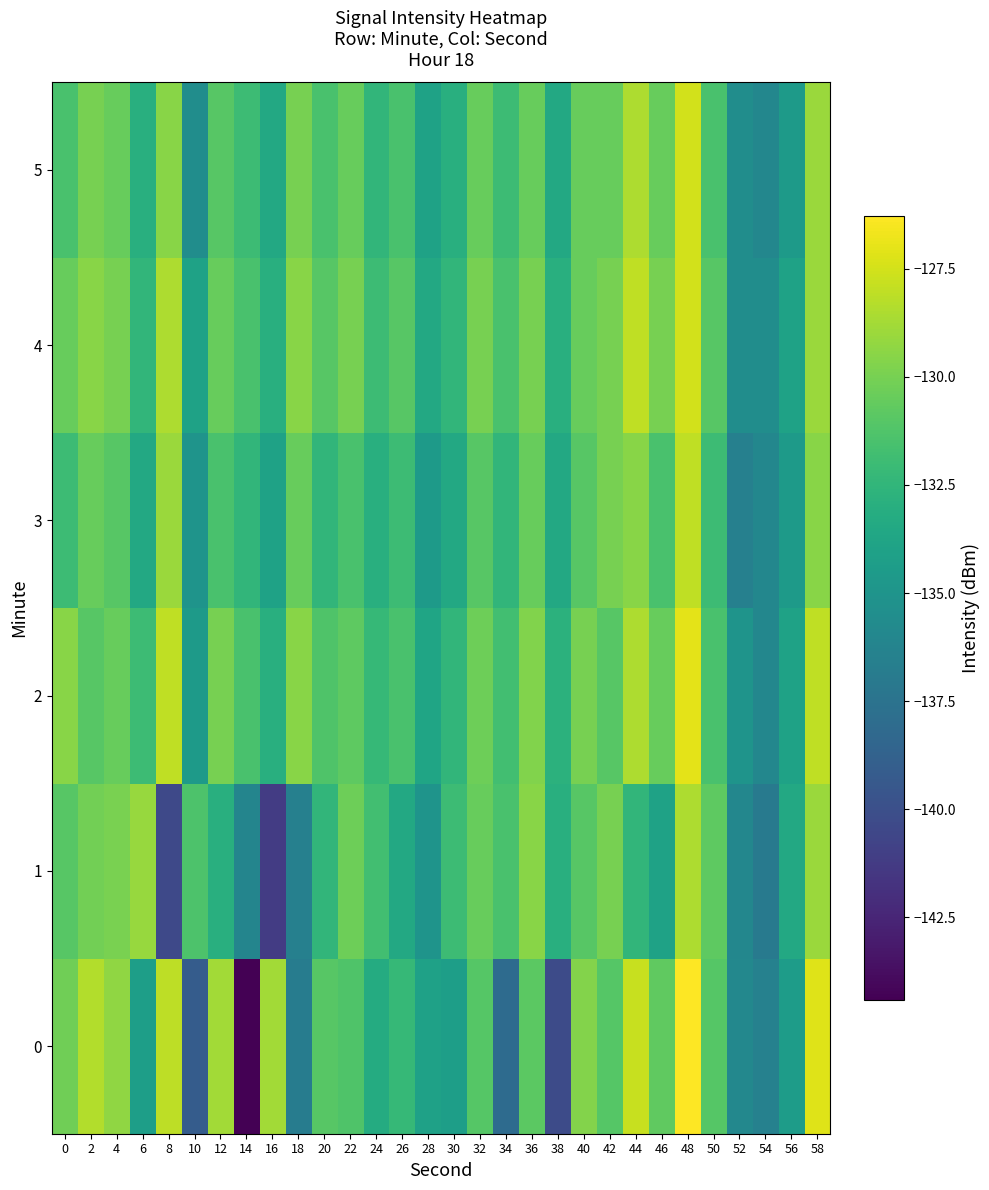

At 40, list the series in order from largest to smallest.

0, 2, 4, 5, 1, 3